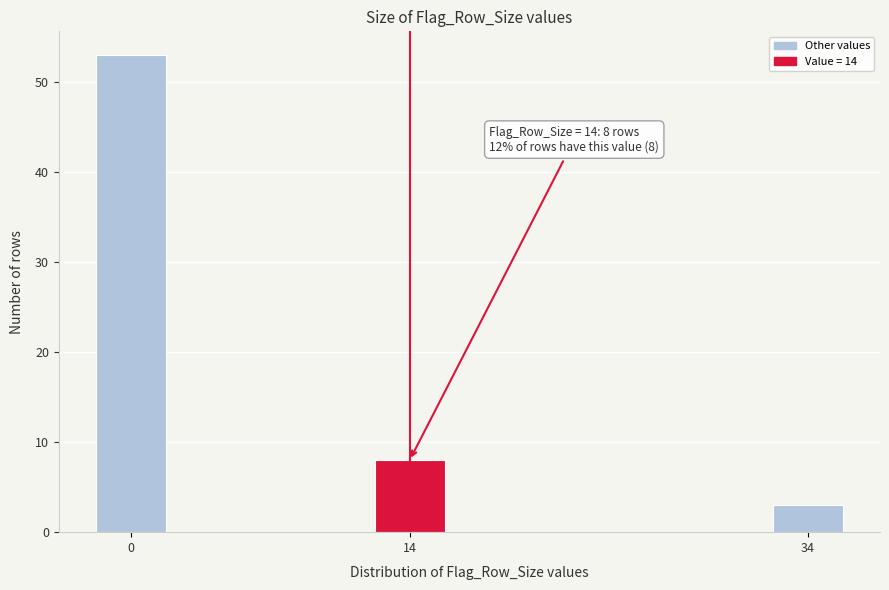

Reading left to right, what are all the values shown in this chart?

0=53	14=8	34=3